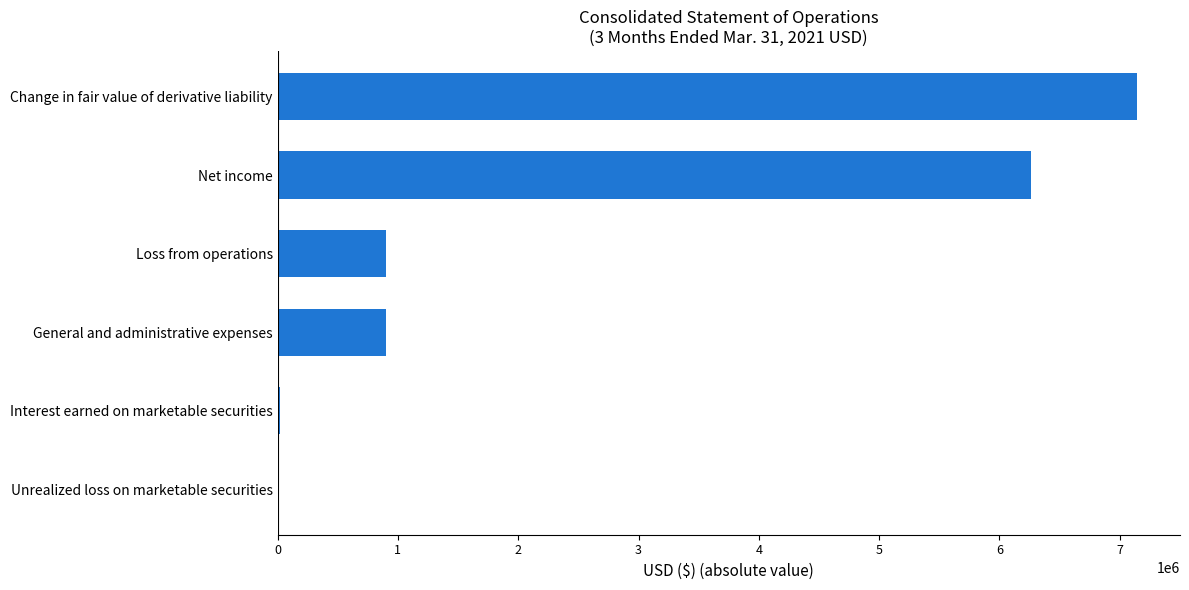

The value at Net income is 6258699. True or false?

True